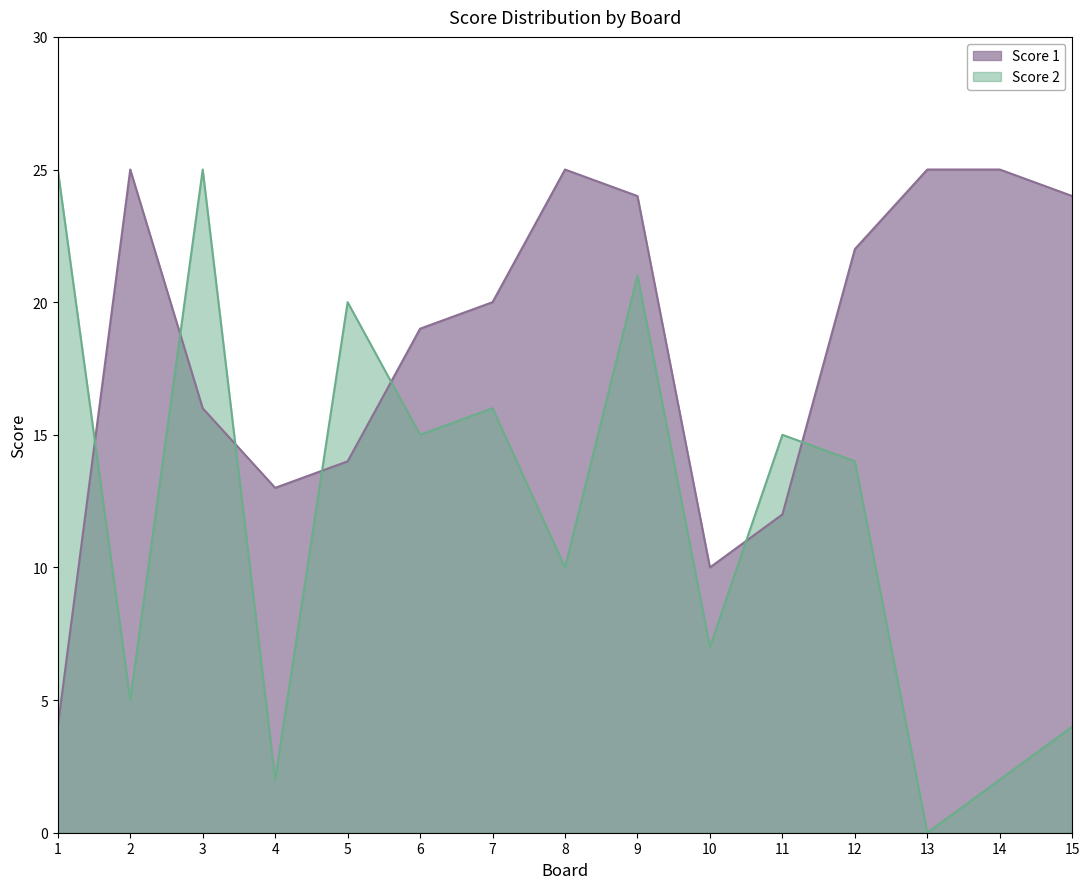

What is the value of the Score 1 point at the 5th from the left?

14